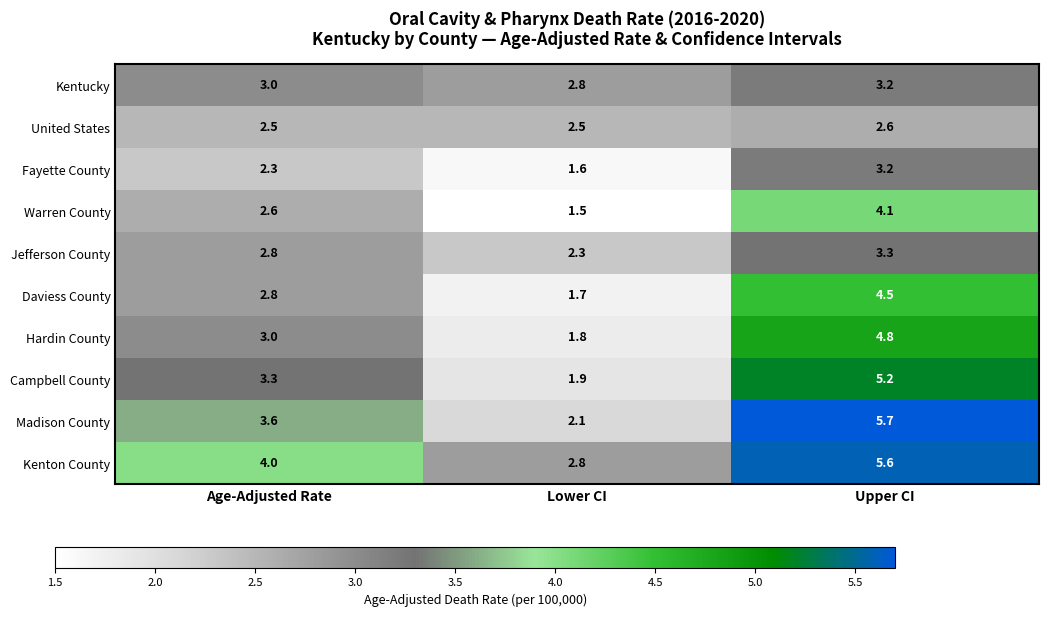

Between Lower CI and Upper CI, which series saw the biggest shift?

Madison County